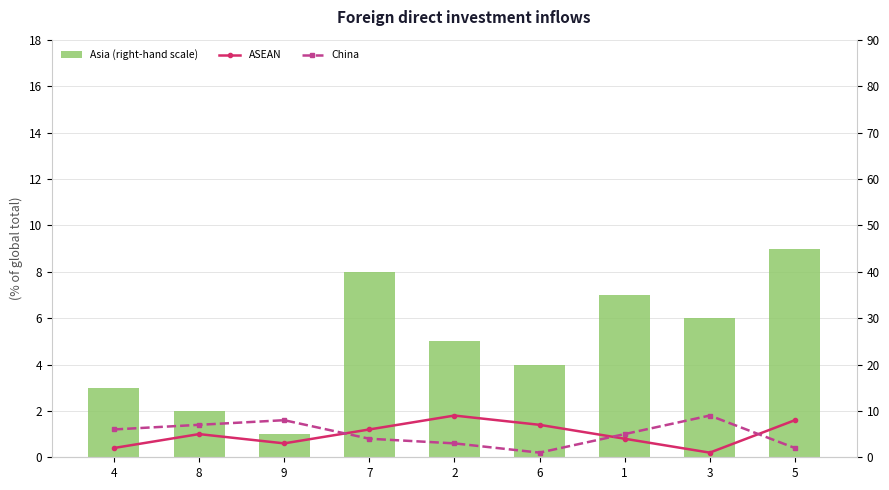

True or false: China has a value of 4 at 2.

False